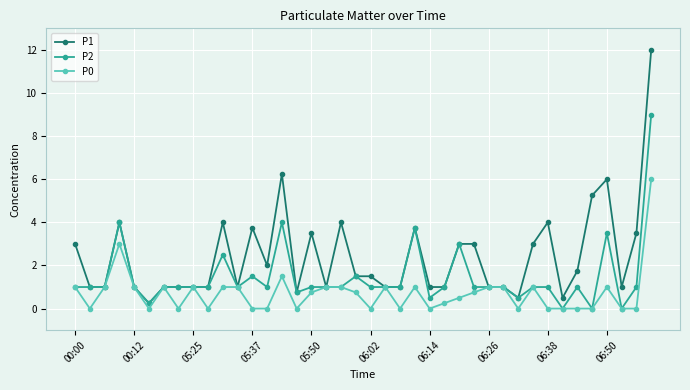

True or false: P0 has more than 0 interior local peaks.

True